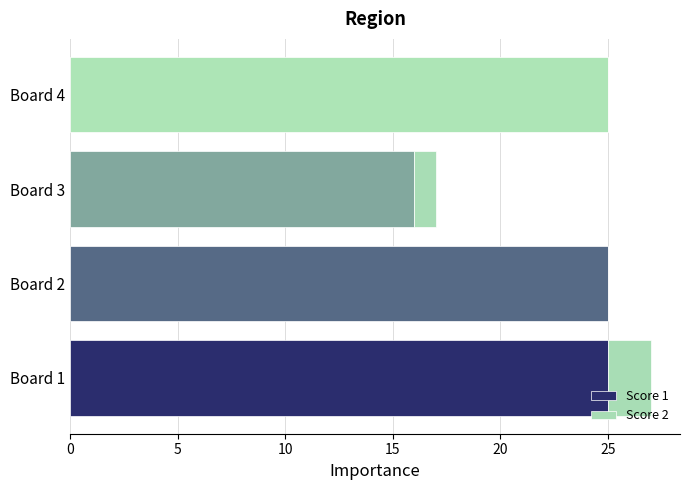

The Score 1 series shows 25 at Board 4. True or false?

True